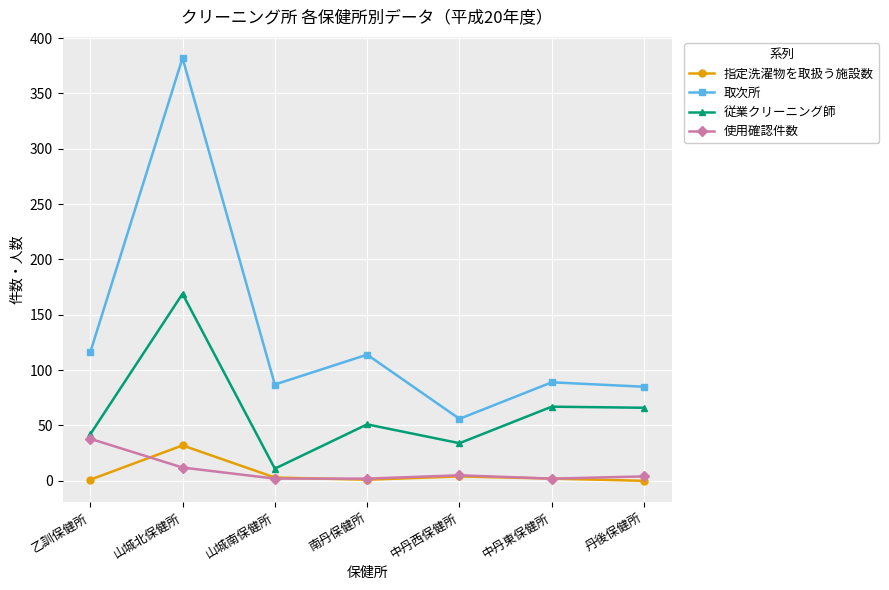

Which label corresponds to the largest value in the chart?

山城北保健所